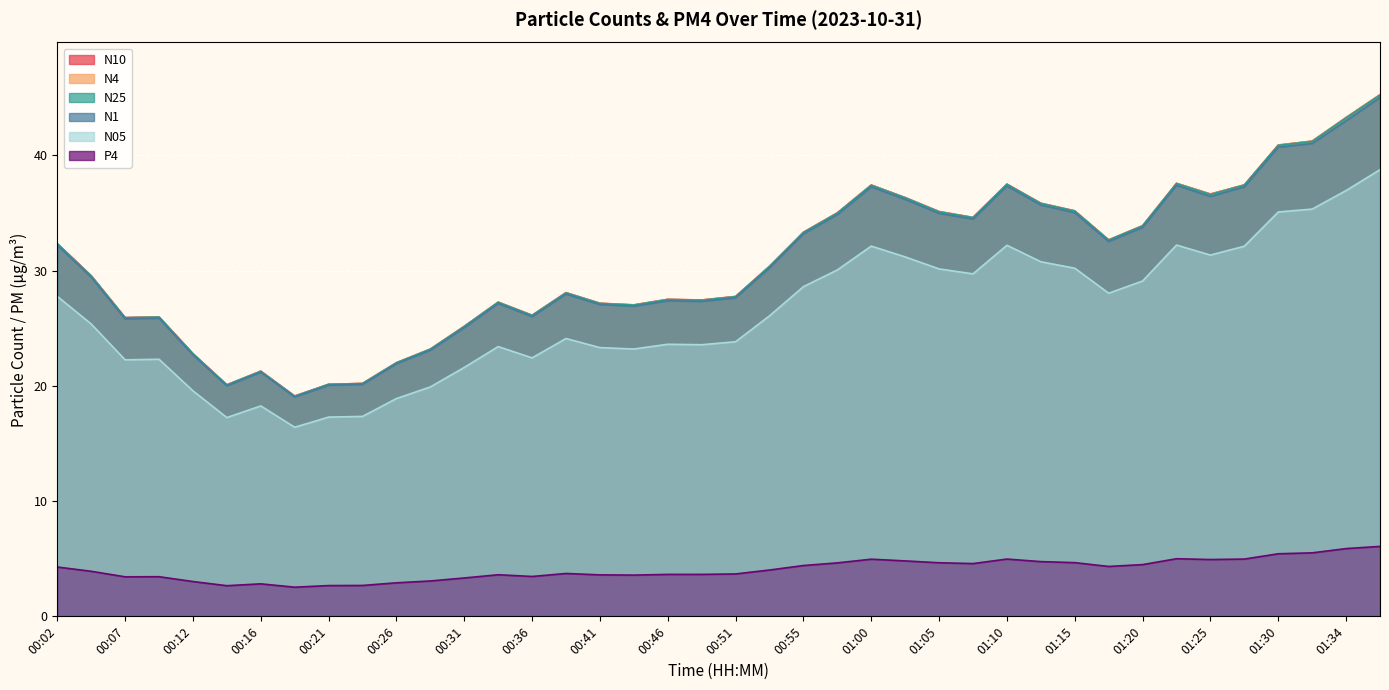

The value of P4 at 00:04 is 5.1. True or false?

False